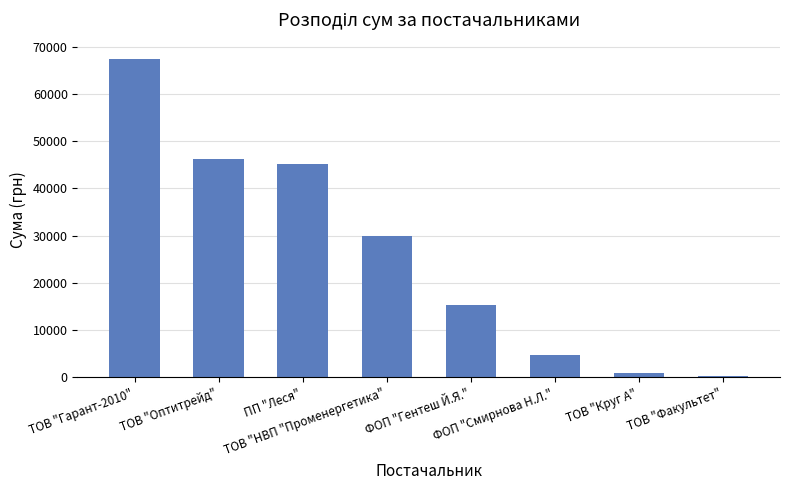

How many bars are there in total?

8